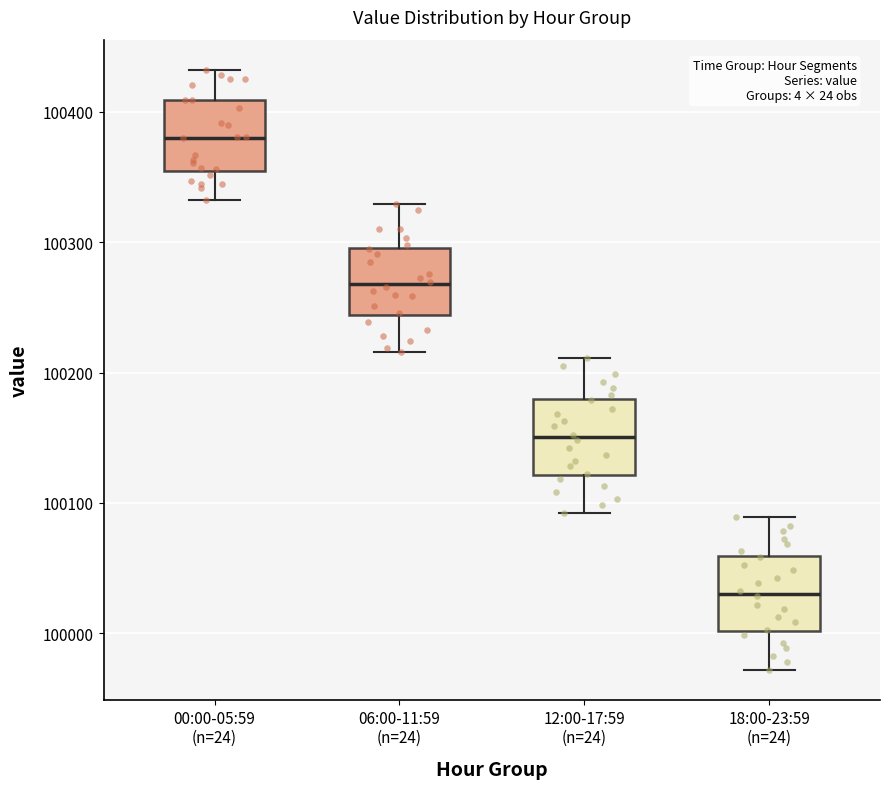

Reading left to right, read every box against the y-axis: the position of its median line, the range the box covers, and the ends of its whiskers. The values are not printed on the chart, so give them approximately, as read against the axis.

00:00-05:59 (n=24): median 100380, box 100350 to 100410, whiskers 100330 to 100430
06:00-11:59 (n=24): median 100270, box 100240 to 100300, whiskers 100220 to 100330
12:00-17:59 (n=24): median 100150, box 100120 to 100180, whiskers 100090 to 100210
18:00-23:59 (n=24): median 100030, box 100000 to 100060, whiskers 99970 to 100090